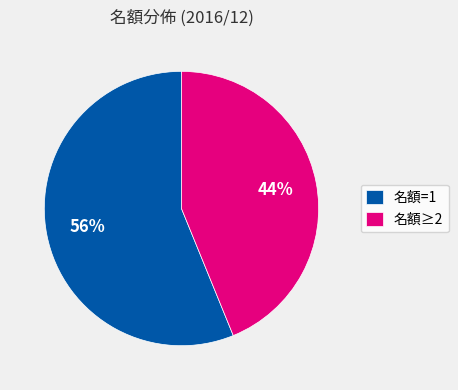

Do 名額≥2 and 名額=1 together represent more than half of the pie?

Yes